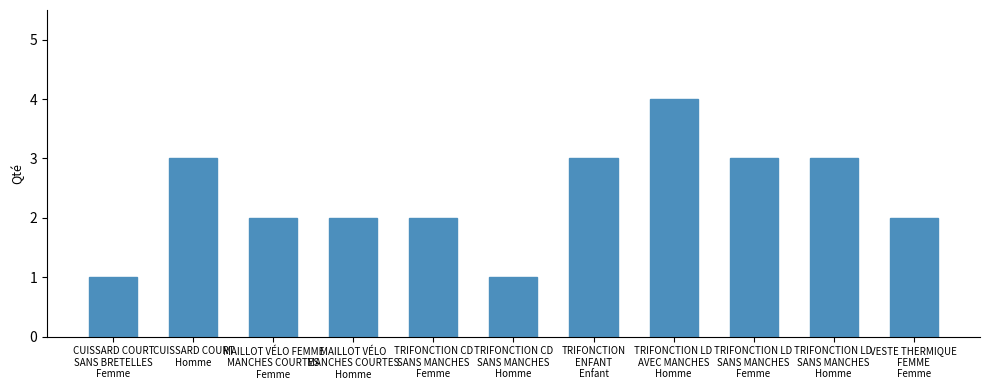

Does the chart contain stacked bars?

No